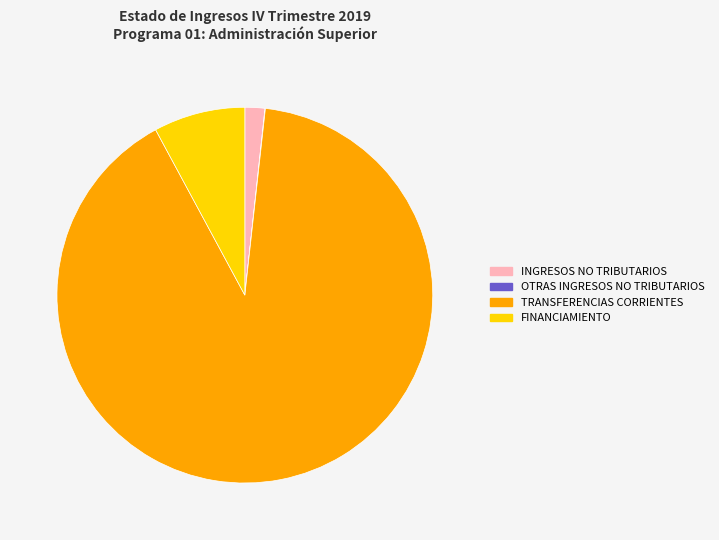

Between TRANSFERENCIAS CORRIENTES and INGRESOS NO TRIBUTARIOS, which is larger?

TRANSFERENCIAS CORRIENTES